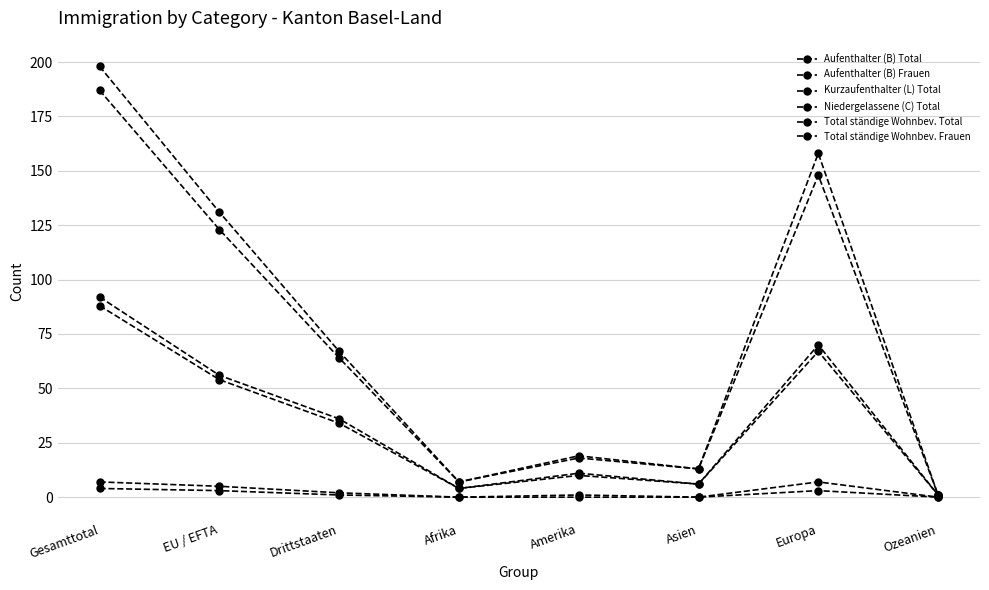

At which label is Kurzaufenthalter (L) Total closest to 3?

Drittstaaten